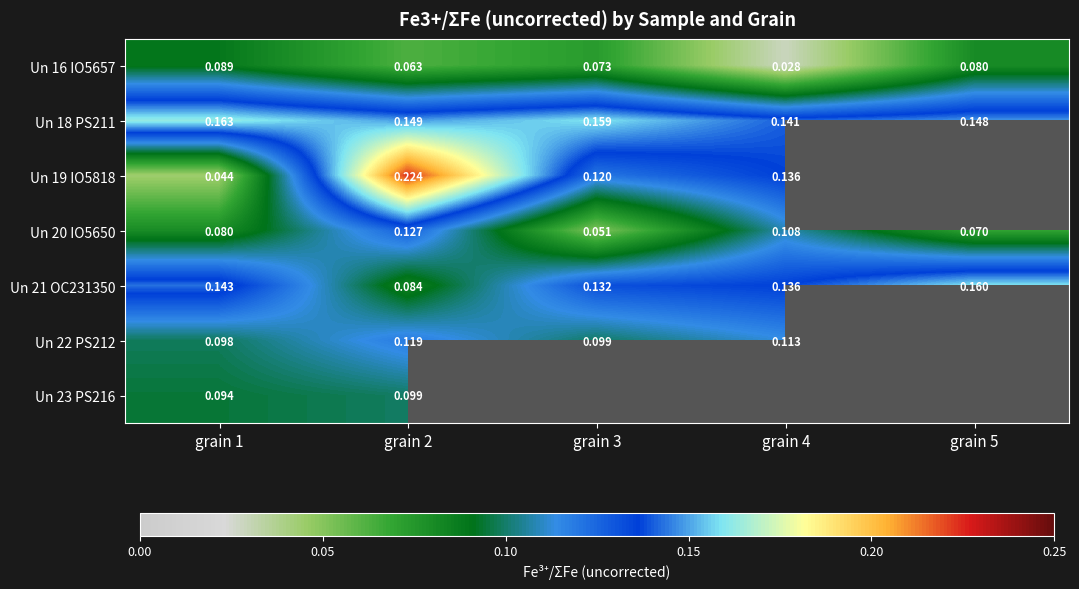

At which label is Un 21 OC231350 closest to 0?

grain 2